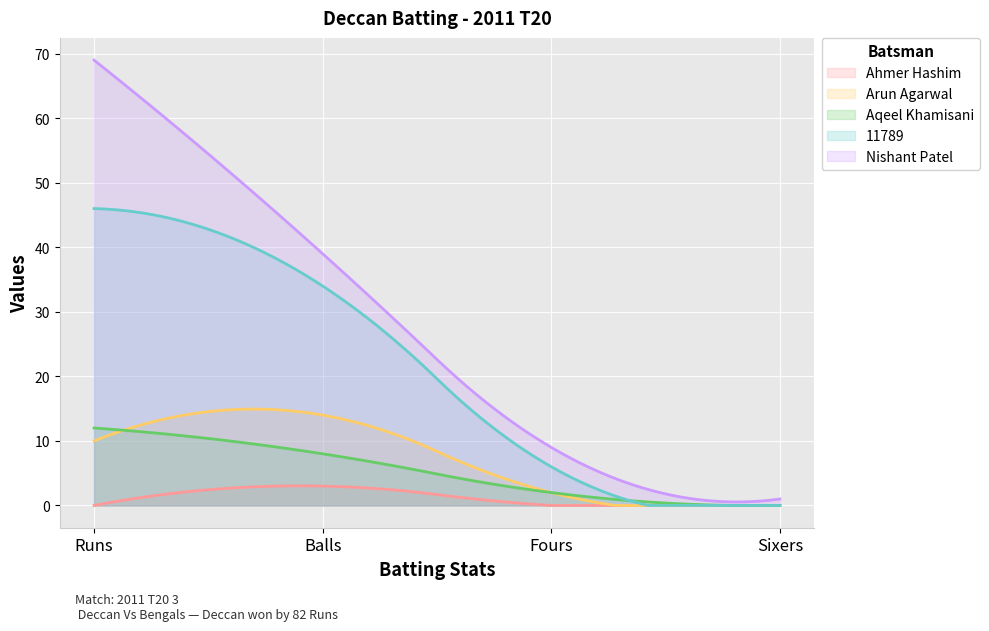

List the series in order of their peak value, highest first.

Nishant Patel, 11789, Arun Agarwal, Aqeel Khamisani, Ahmer Hashim